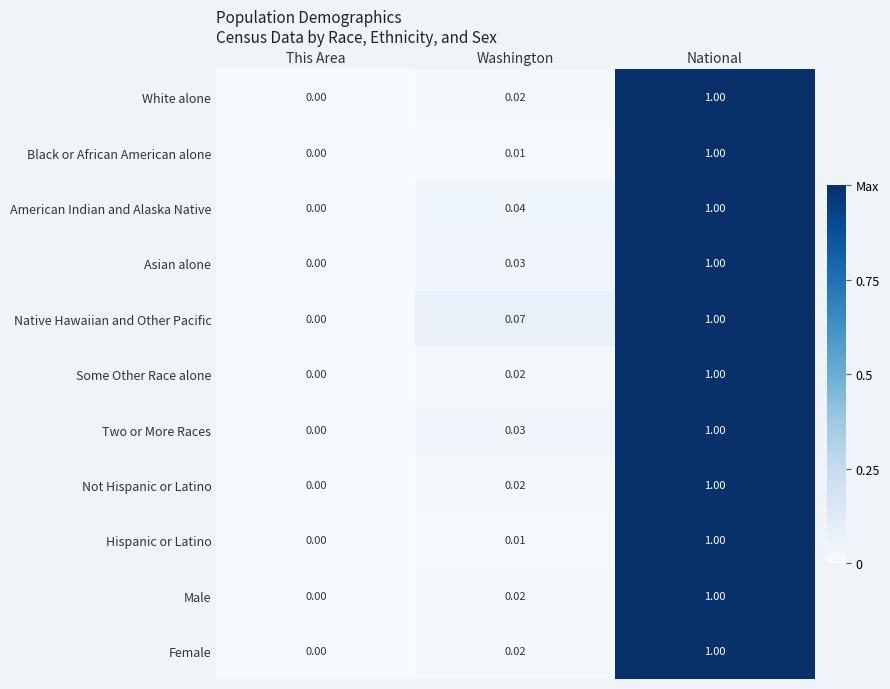

Which label corresponds to the largest value in the chart?

National